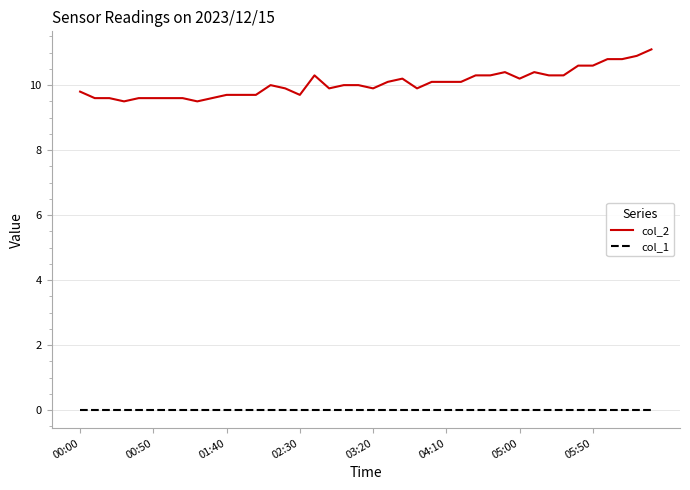

Which series has the largest range (max minus min)?

col_2